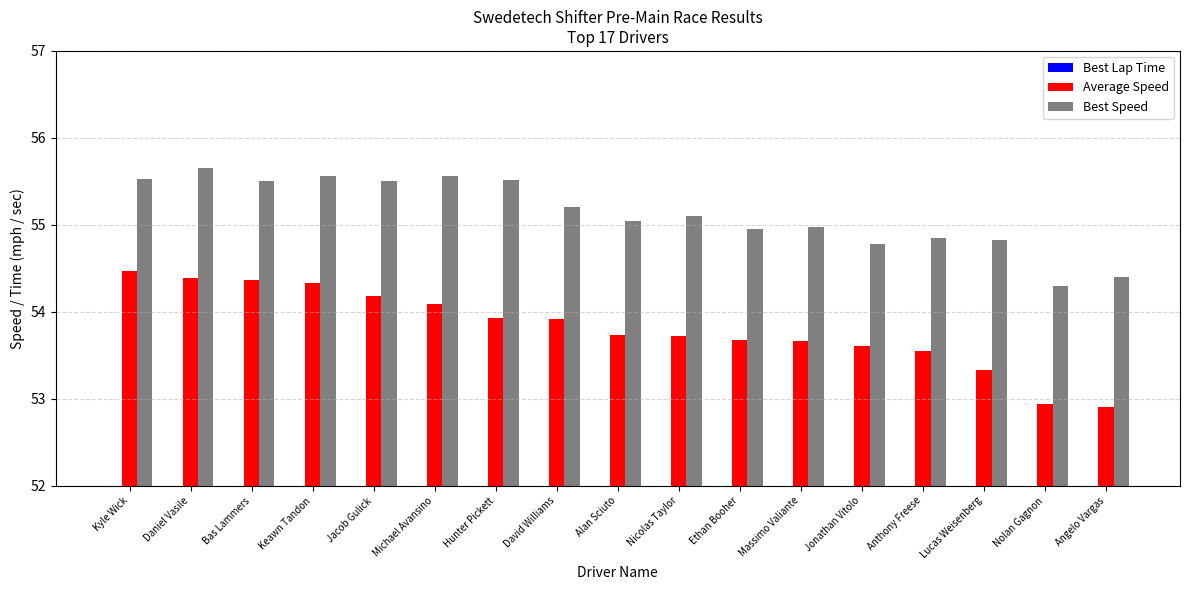

True or false: Best Lap Time has a value of 18.5 at Anthony Freese.

False